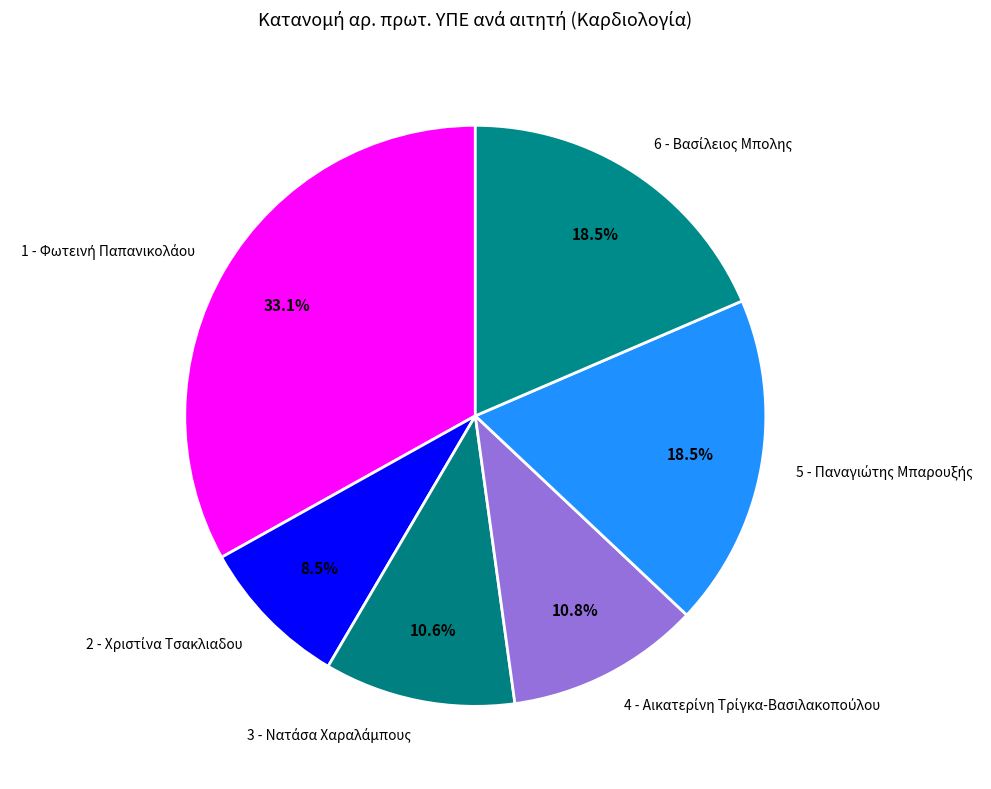

Does any single category account for the majority?

No